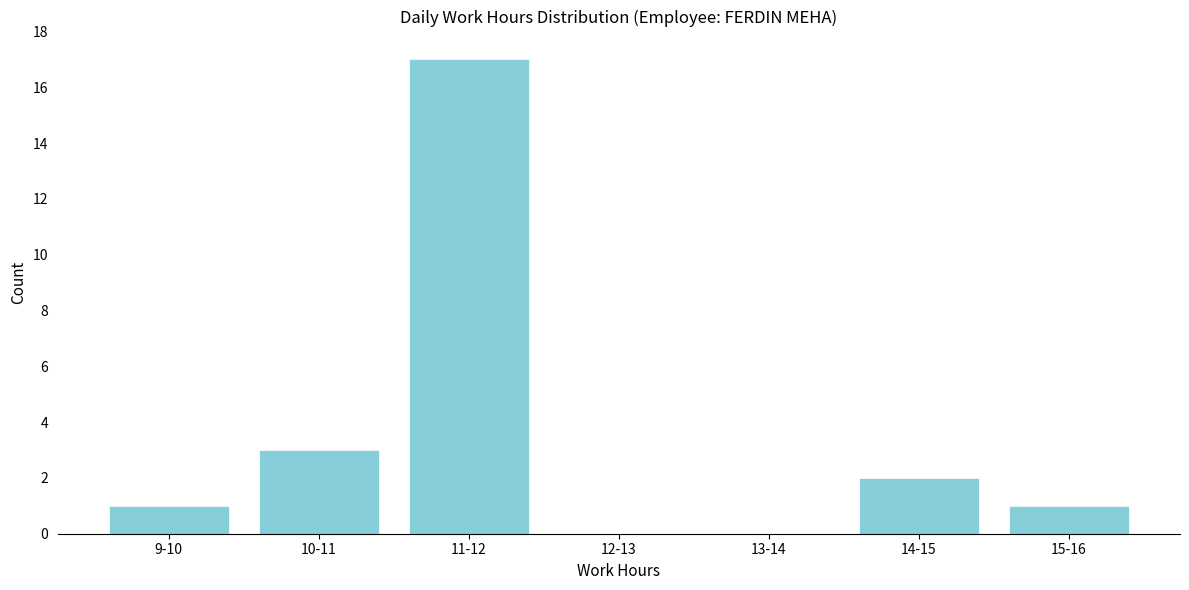

Reading left to right, transcribe all the data shown in this chart.

9-10=1	10-11=3	11-12=17	12-13=0	13-14=0	14-15=2	15-16=1